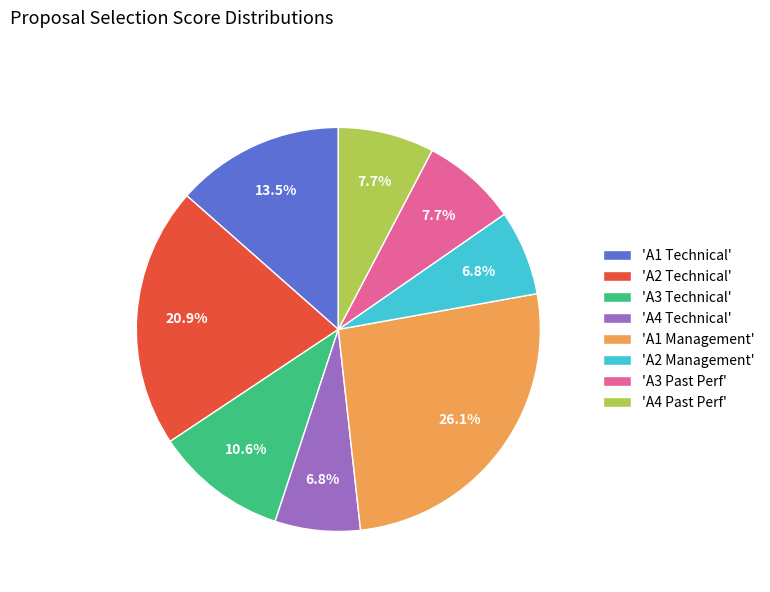

How many segments does this pie chart have?

8